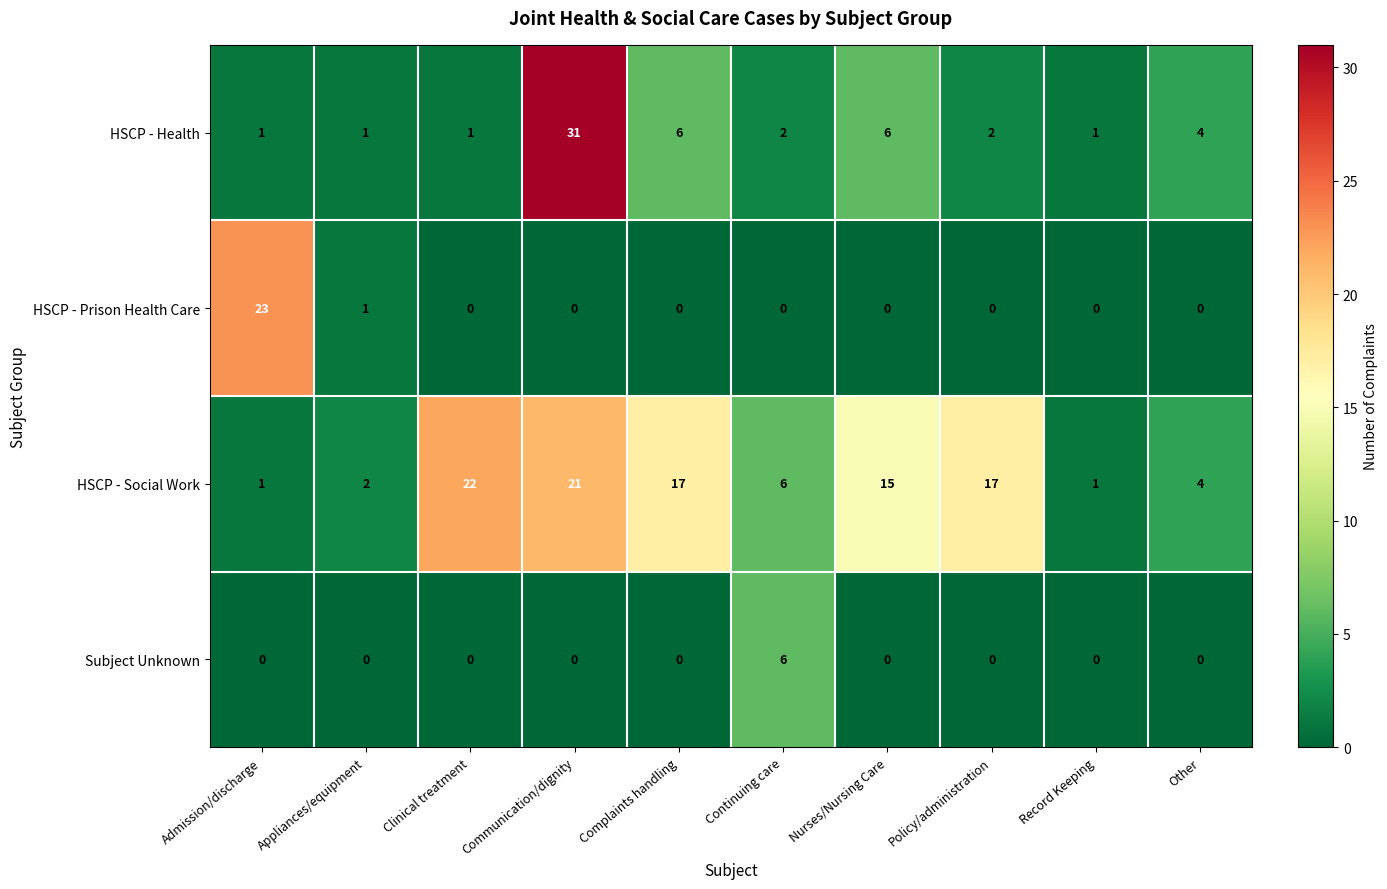

What is the greatest value displayed?

31